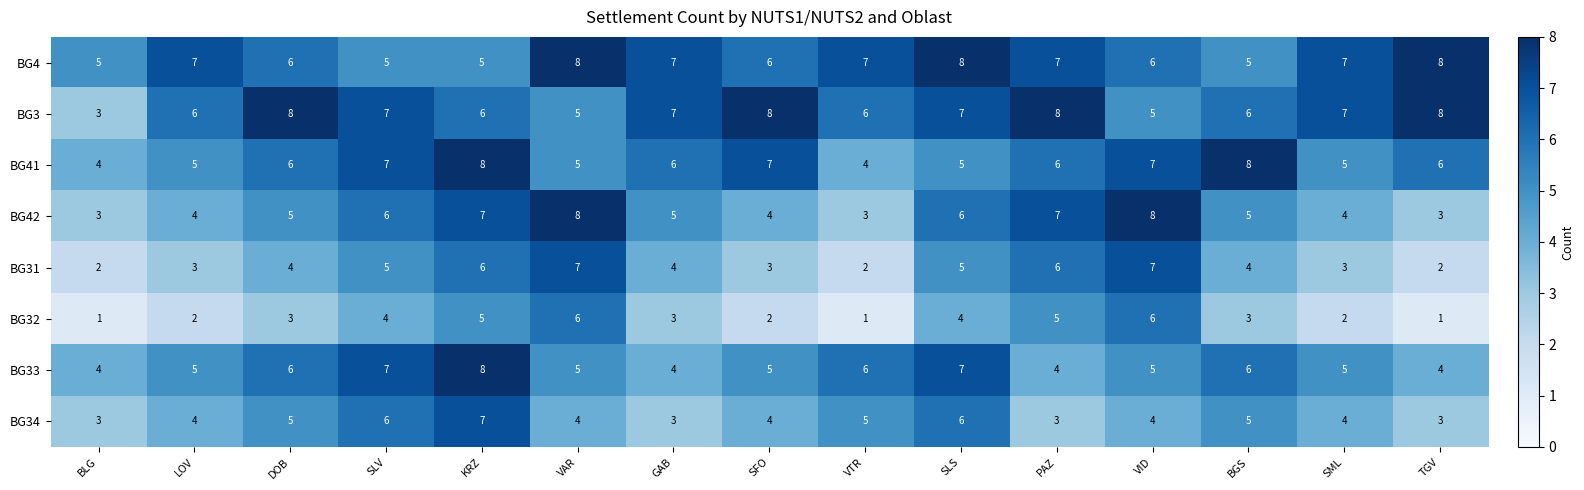

What is the average value of the BG3 series?

6